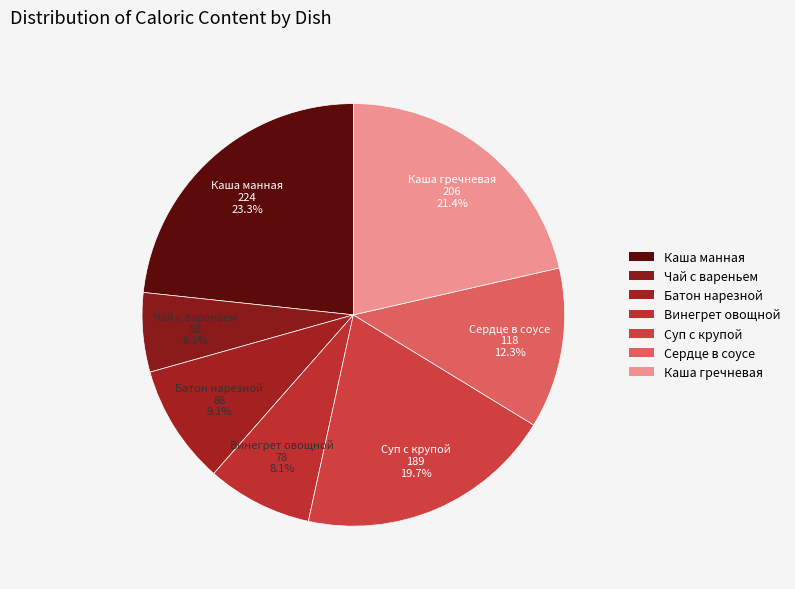

How many slices are in this pie chart?

7